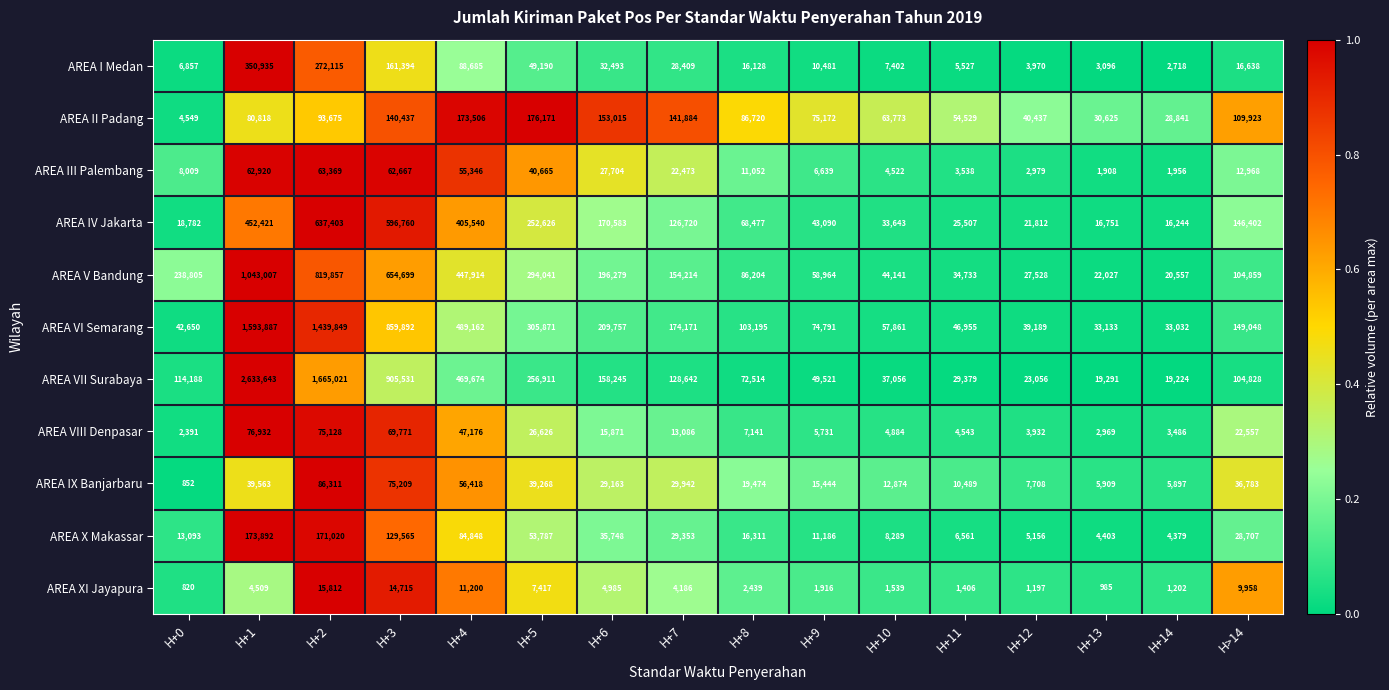

Which category has the highest value across all series?

H+1